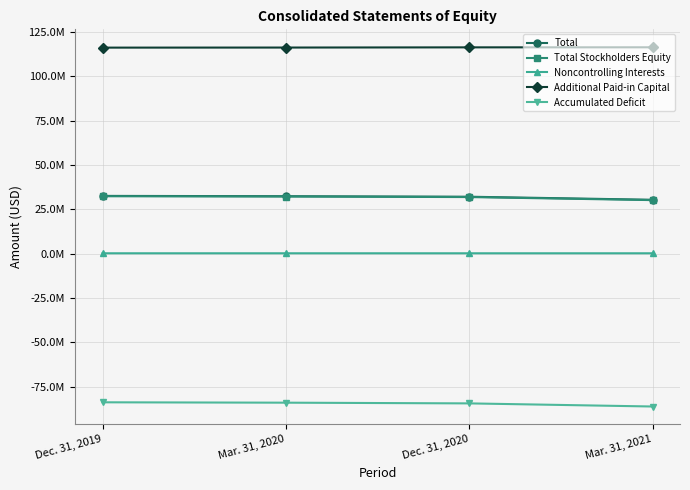

The value of Accumulated Deficit at Dec. 31, 2020 is -84456000. True or false?

True